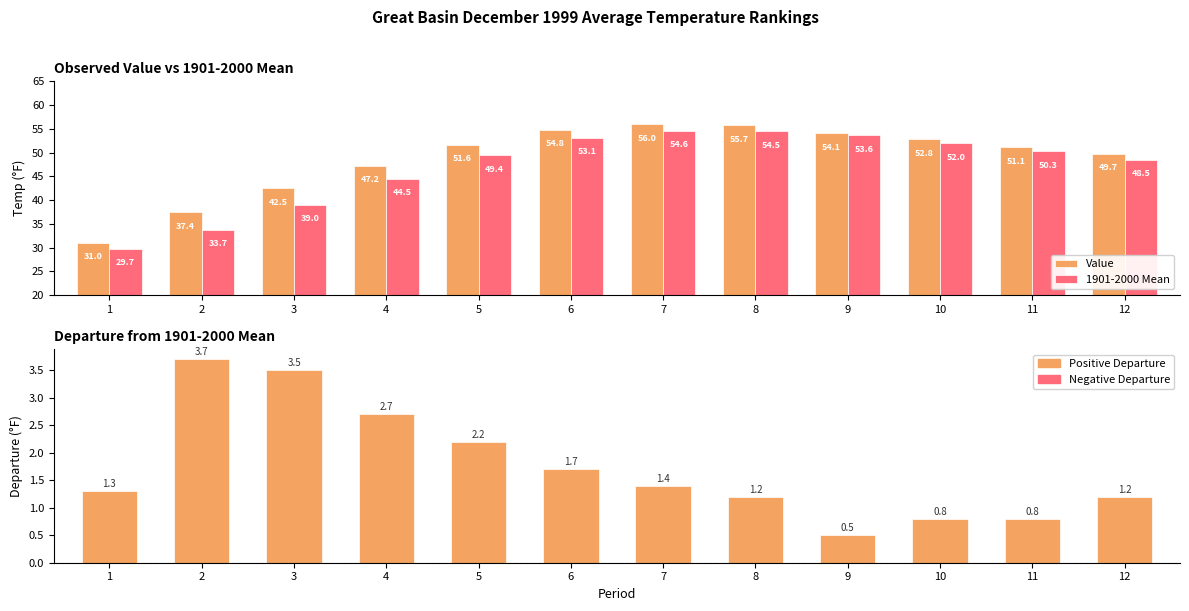

What is the value of the Departure bar at the 10th from the left?

0.8